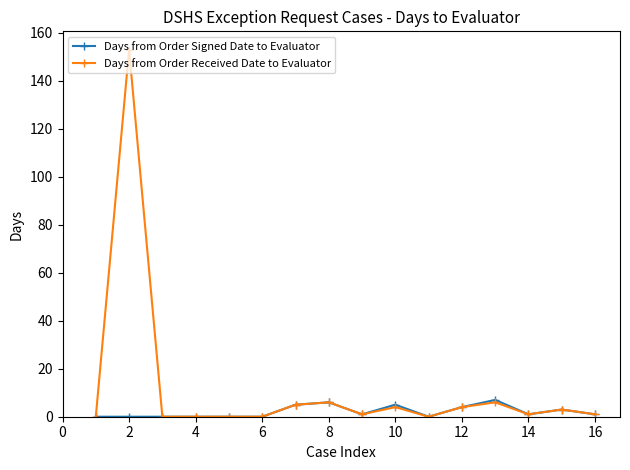

True or false: Days from Order Signed Date to Evaluator has more than 0 interior local peaks.

True